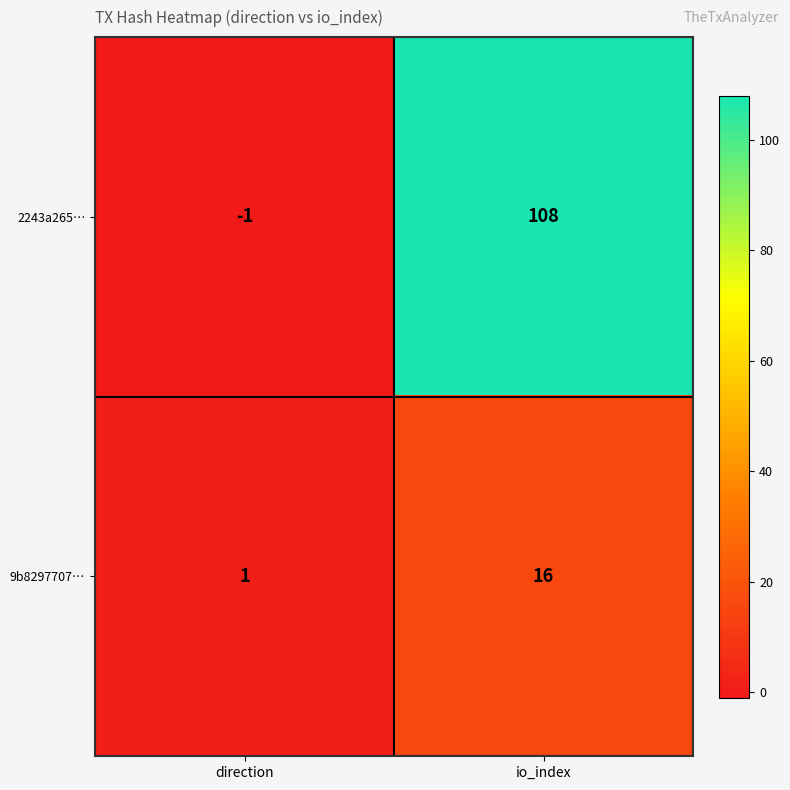

At how many categories does at least one series exceed 11?

1